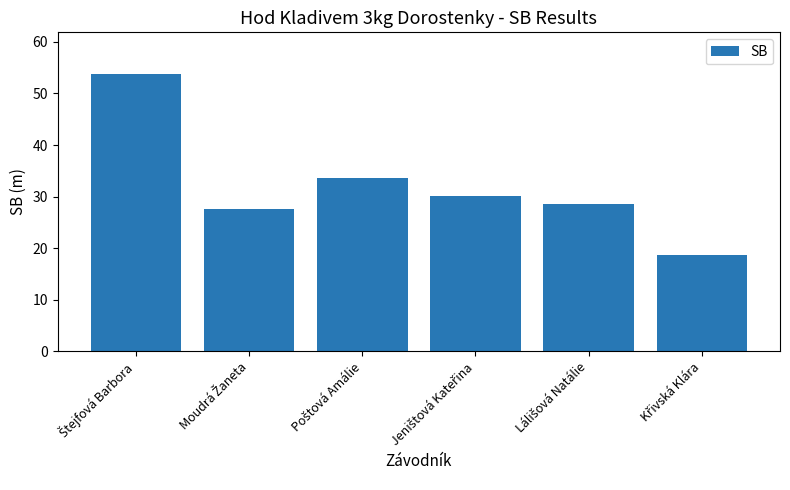

What is the minimum value shown in the chart?

18.7